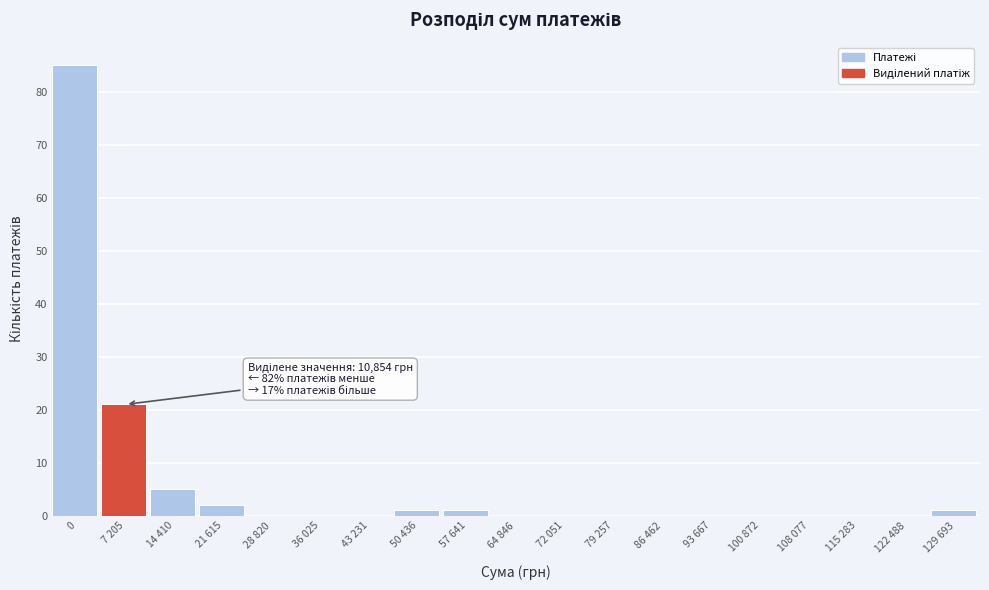

Reading left to right, extract all data points from this chart.

0=85	7 205=21	14 410=5	21 615=2	28 820=0	36 025=0	43 231=0	50 436=1	57 641=1	64 846=0	72 051=0	79 257=0	86 462=0	93 667=0	100 872=0	108 077=0	115 283=0	122 488=0	129 693=1